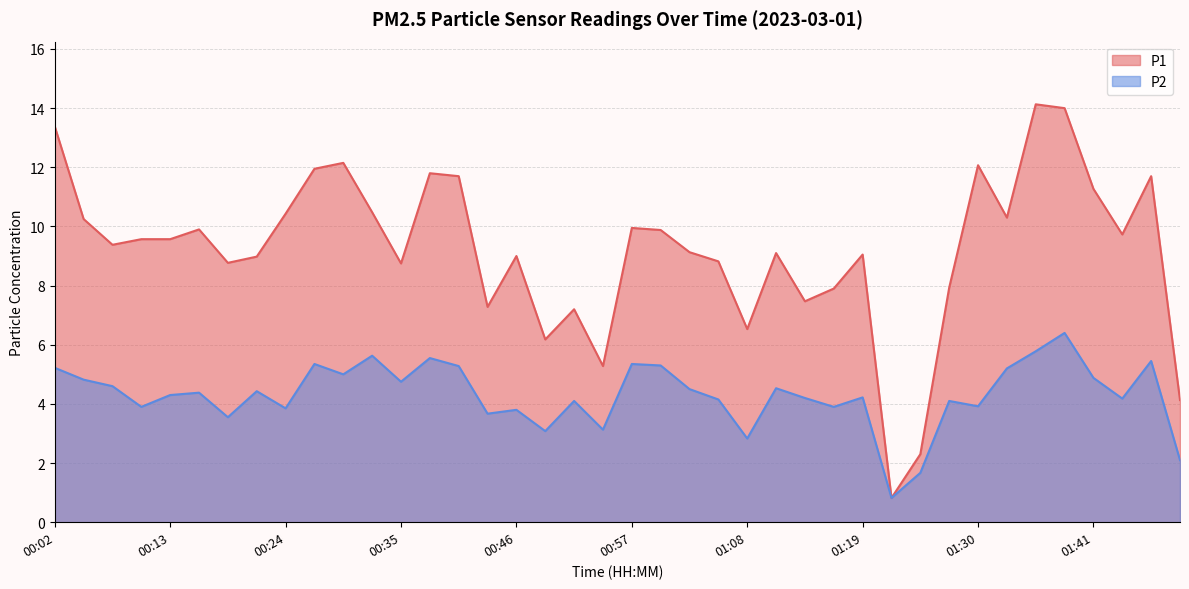

Reading left to right, extract all data points from this chart.

P1: 00:02=13.4	00:05=10.2	00:08=9.4	00:10=9.6	00:13=9.6	00:16=9.9	00:19=8.8	00:22=9.0	00:24=10.4	00:27=11.9	00:30=12.2	00:32=10.5	00:35=8.8	00:38=11.8	00:41=11.7	00:43=7.3	00:46=9.0	00:49=6.2	00:52=7.2	00:54=5.3	00:57=9.9	01:00=9.9	01:03=9.1	01:05=8.8	01:08=6.5	01:11=9.1	01:14=7.5	01:16=7.9	01:19=9.1	01:22=0.8	01:25=2.3	01:27=7.9	01:30=12.1	01:33=10.3	01:35=14.1	01:38=14.0	01:41=11.3	01:44=9.7	01:47=11.7	01:50=4.1
P2: 00:02=5.2	00:05=4.8	00:08=4.6	00:10=3.9	00:13=4.3	00:16=4.4	00:19=3.5	00:22=4.4	00:24=3.9	00:27=5.3	00:30=5.0	00:32=5.6	00:35=4.8	00:38=5.5	00:41=5.3	00:43=3.7	00:46=3.8	00:49=3.1	00:52=4.1	00:54=3.1	00:57=5.3	01:00=5.3	01:03=4.5	01:05=4.2	01:08=2.8	01:11=4.5	01:14=4.2	01:16=3.9	01:19=4.2	01:22=0.8	01:25=1.7	01:27=4.1	01:30=3.9	01:33=5.2	01:35=5.8	01:38=6.4	01:41=4.9	01:44=4.2	01:47=5.5	01:50=2.1